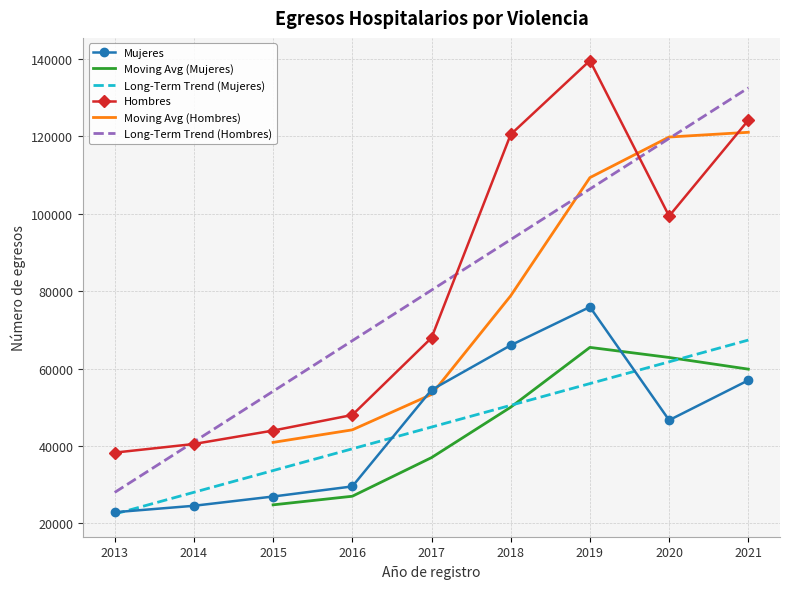

The value of Hombres at 2013 is 7683. True or false?

False